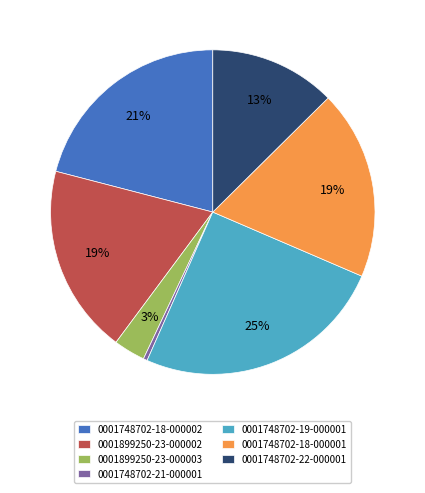

Is 0001899250-23-000002 the majority of the pie?

No